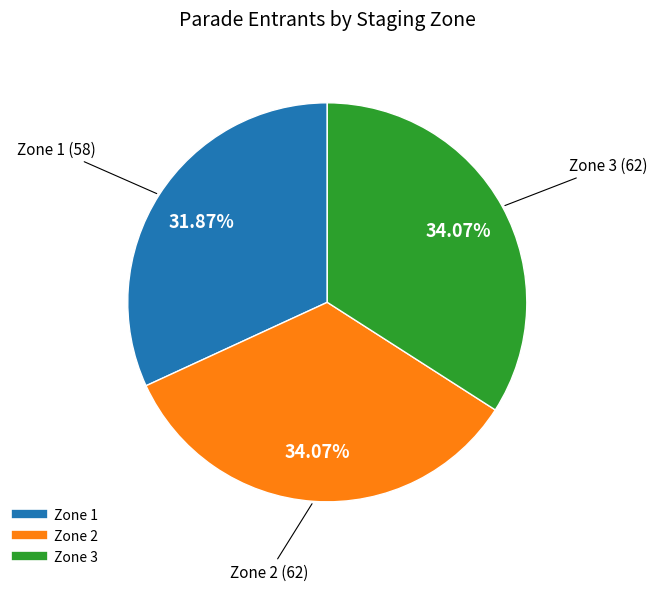

Is the sum of Zone 3 and Zone 1 greater than half?

Yes